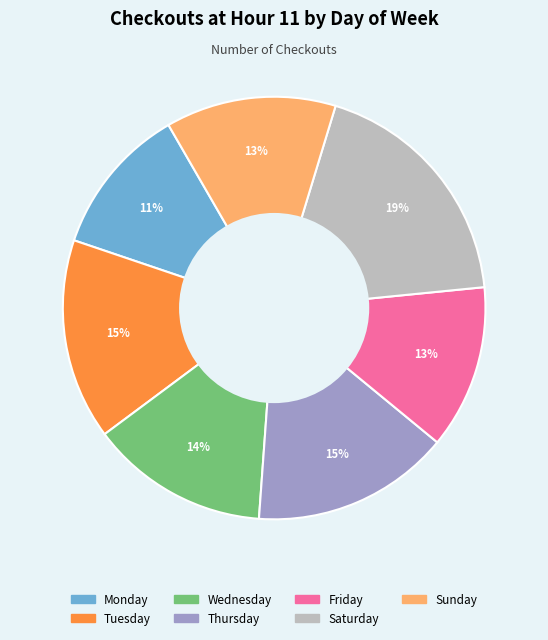

Is it true that Monday is 11% of the pie?

True